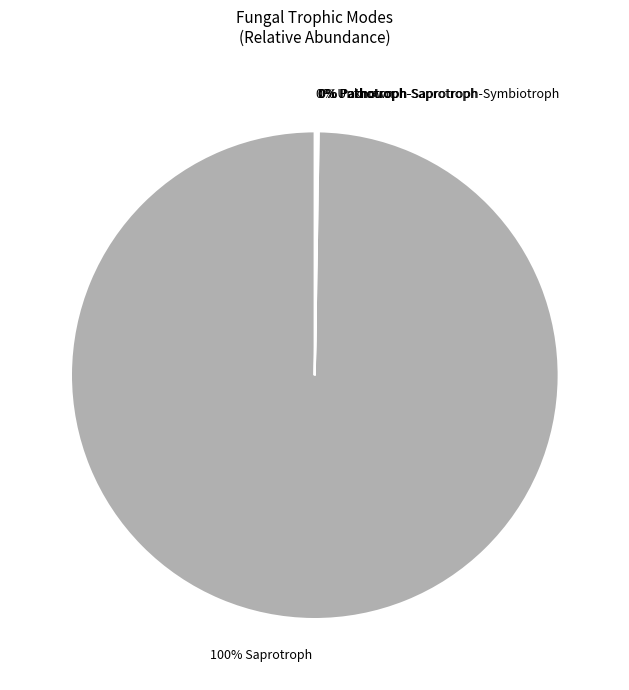

To the nearest percent, what is the average slice percentage?

20%